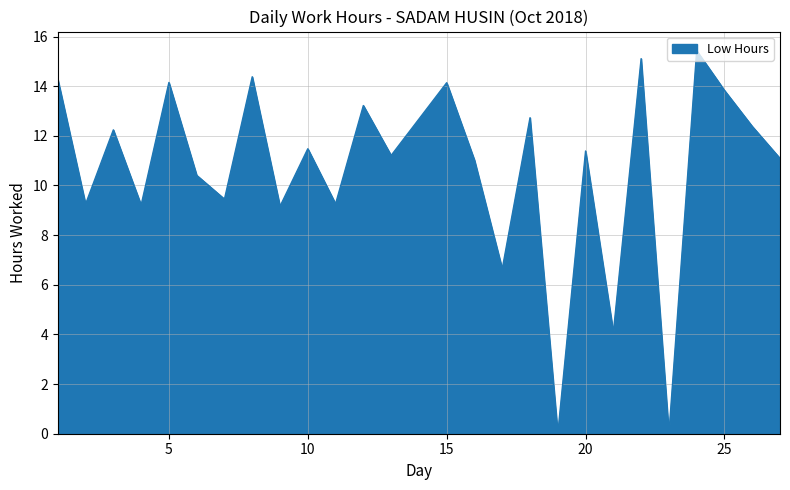

What is the maximum value shown in the chart?

15.4